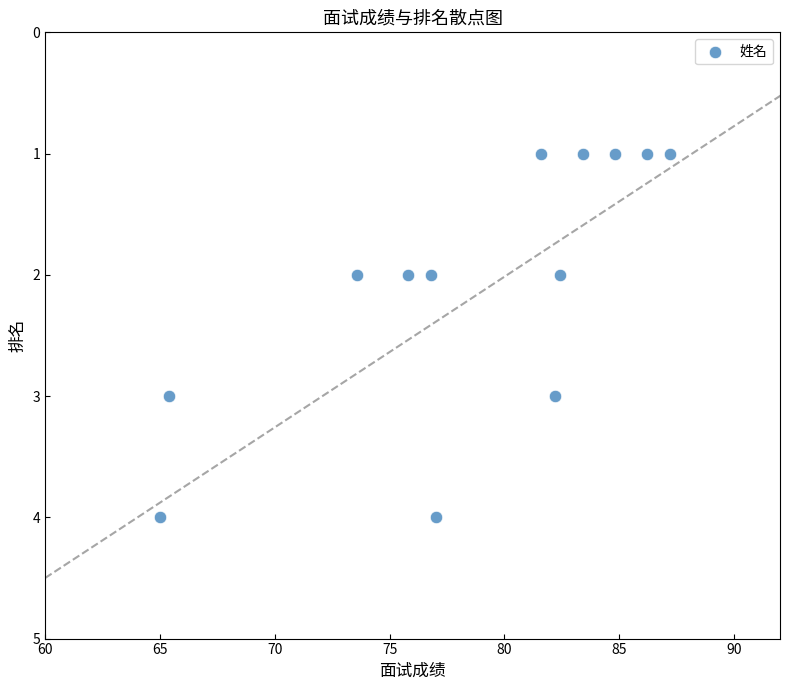

What is the range of Y values (max minus min)?

3